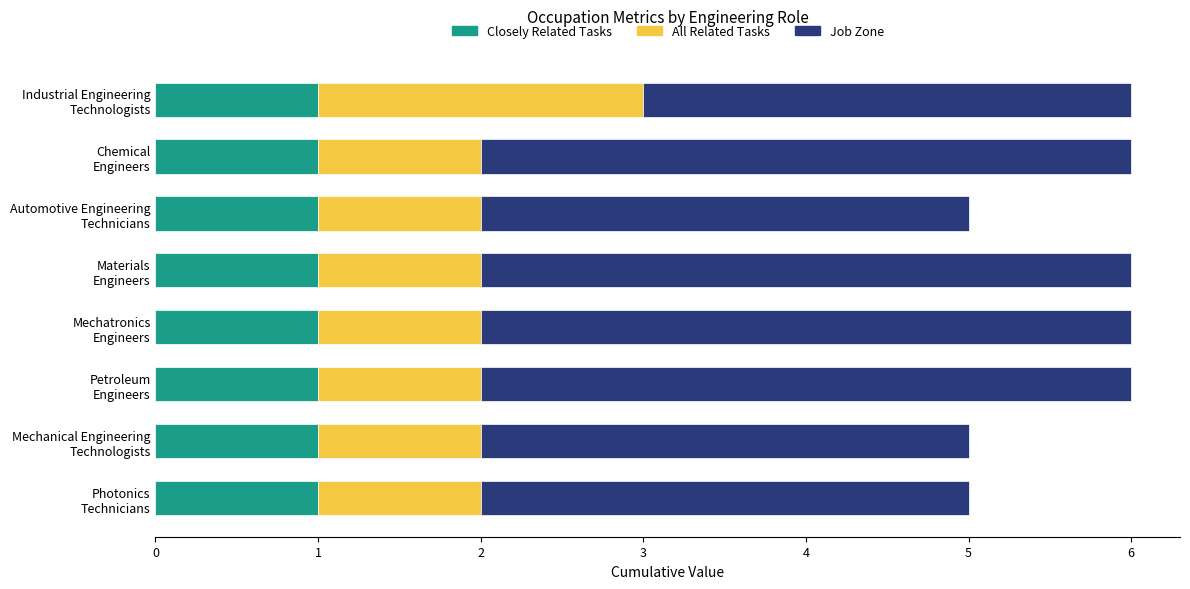

What are all the series names shown in the legend?

Closely Related Tasks, All Related Tasks, Job Zone